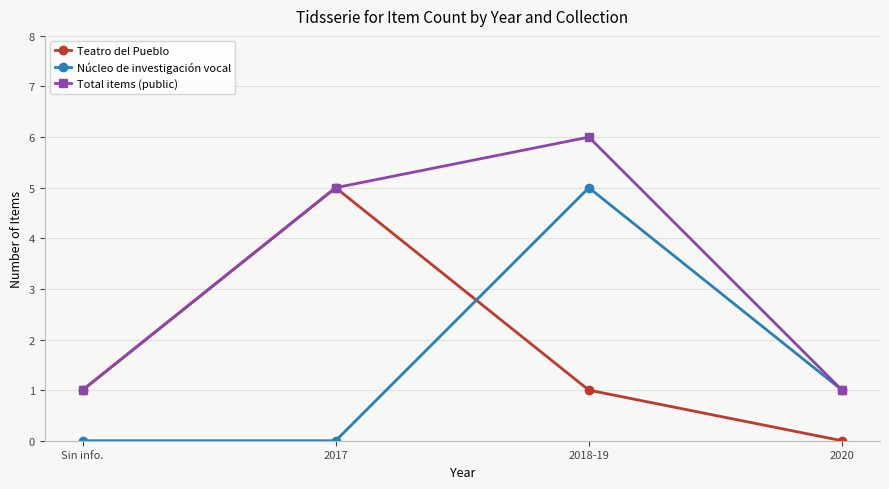

The value of Teatro del Pueblo at Sin info. is 1. True or false?

True